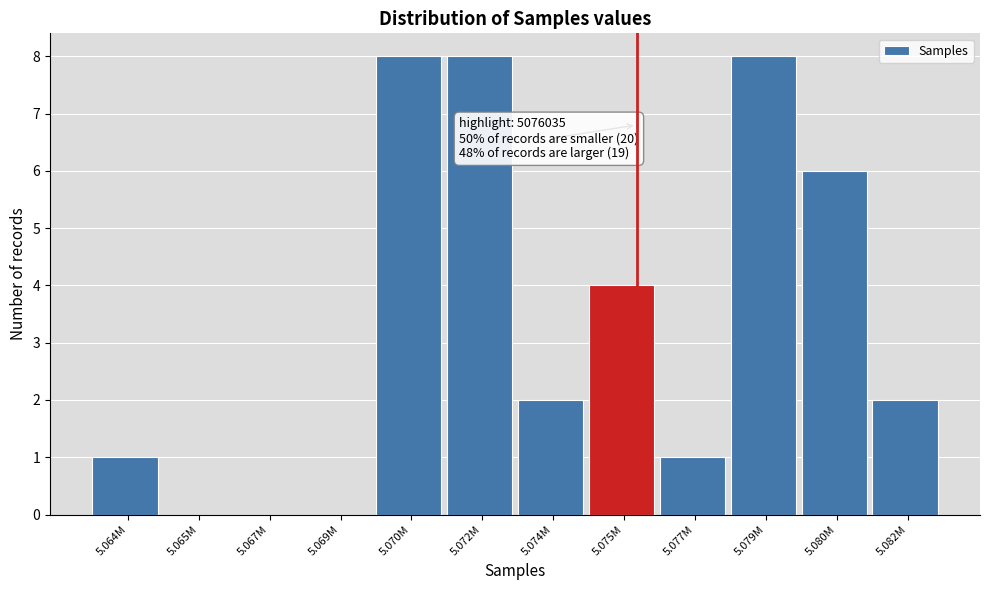

Reading right to left, what are all the values shown in this chart?

5.082M=2	5.080M=6	5.079M=8	5.077M=1	5.075M=4	5.074M=2	5.072M=8	5.070M=8	5.069M=0	5.067M=0	5.065M=0	5.064M=1